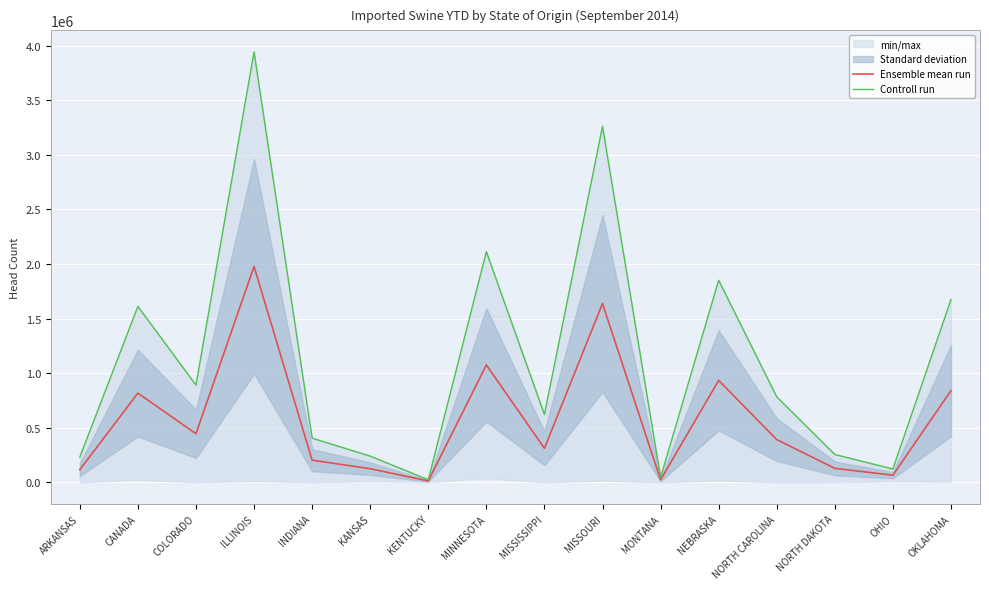

What is the total value across all series at NORTH CAROLINA?

1174824.0